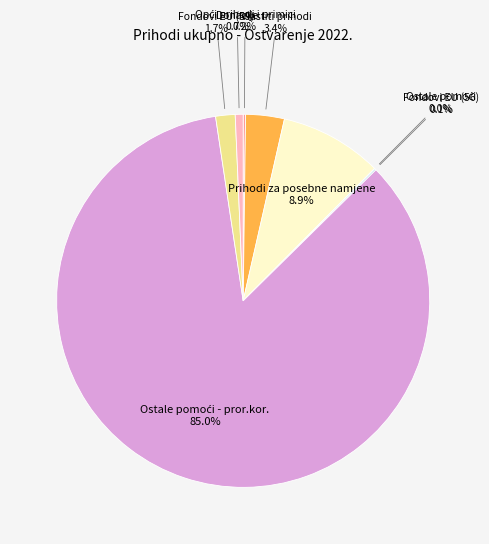

Does any single category account for the majority?

Yes